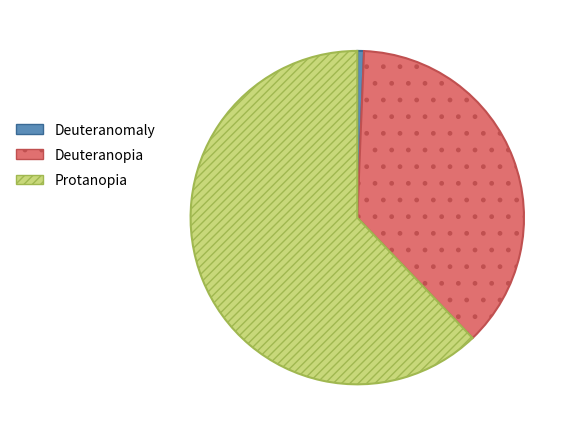

What is the ratio of the value at Protanopia to the value at Deuteranopia?

1.7